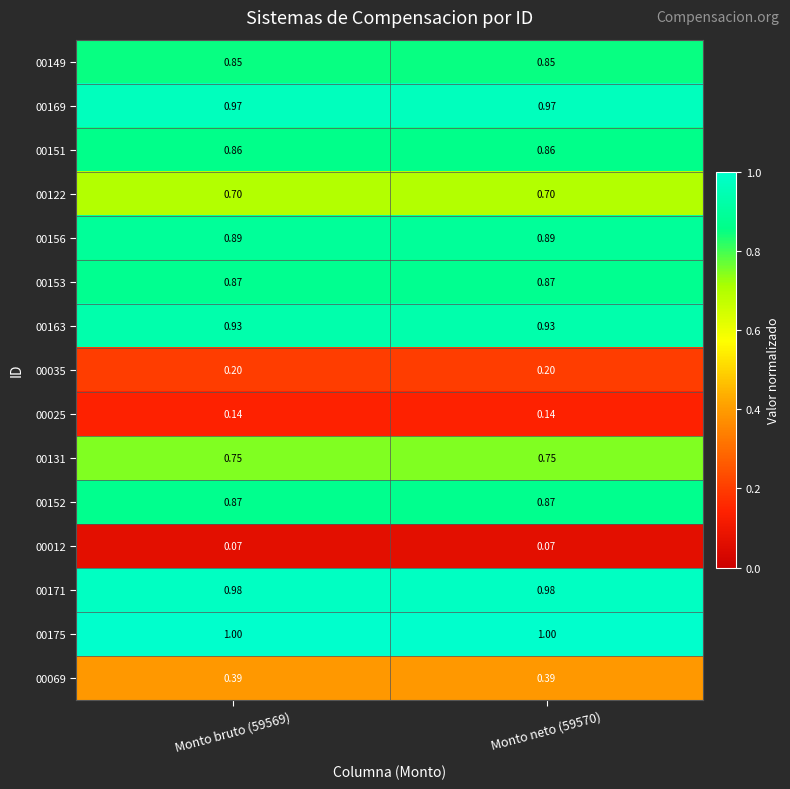

Is the value of 00149 at Monto neto (59570) greater than the value of 00152 at Monto bruto (59569)?

No